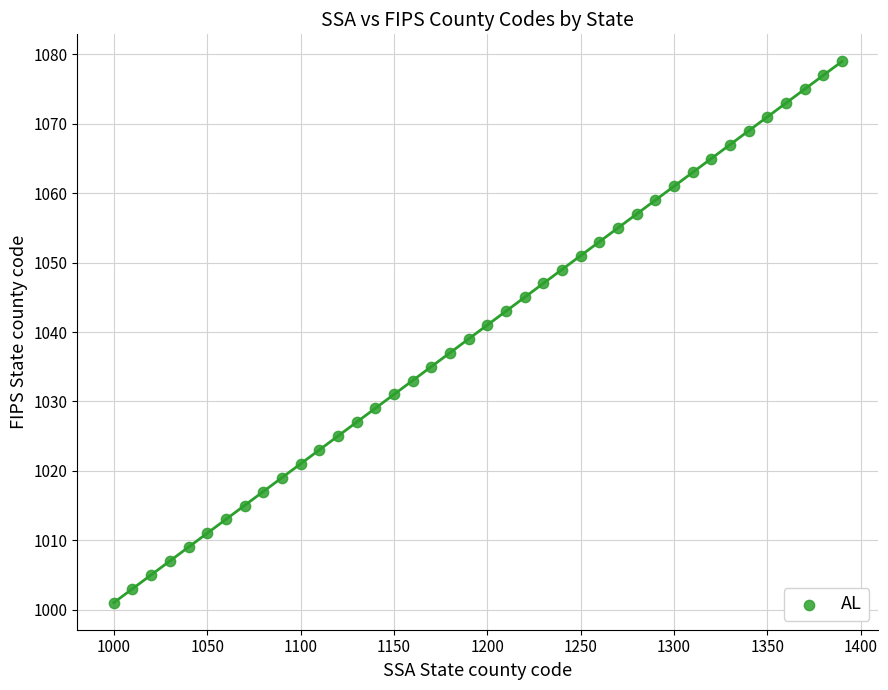

What is the range of Y values (max minus min)?

78